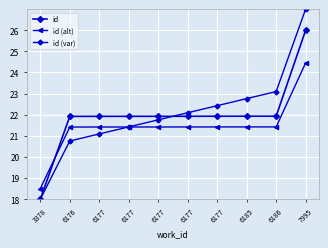

Reading left to right, list all the values displayed in this chart.

id: 3378=18.0	6176=21.9	6177=21.9	6177=21.9	6177=21.9	6177=21.9	6177=21.9	6185=21.9	6186=21.9	7995=26.0
id (alt): 3378=18.5	6176=21.4	6177=21.4	6177=21.4	6177=21.4	6177=21.4	6177=21.4	6185=21.4	6186=21.4	7995=24.4
id (var): 3378=18.0	6176=20.8	6177=21.1	6177=21.4	6177=21.8	6177=22.1	6177=22.4	6185=22.8	6186=23.1	7995=27.0